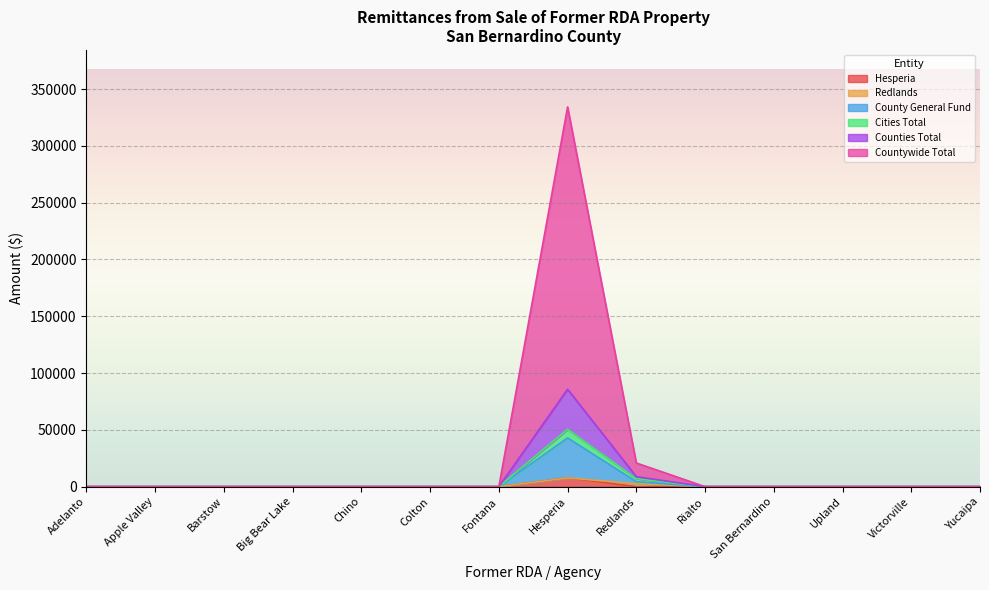

At which category does the chart reach its peak across all series?

Hesperia